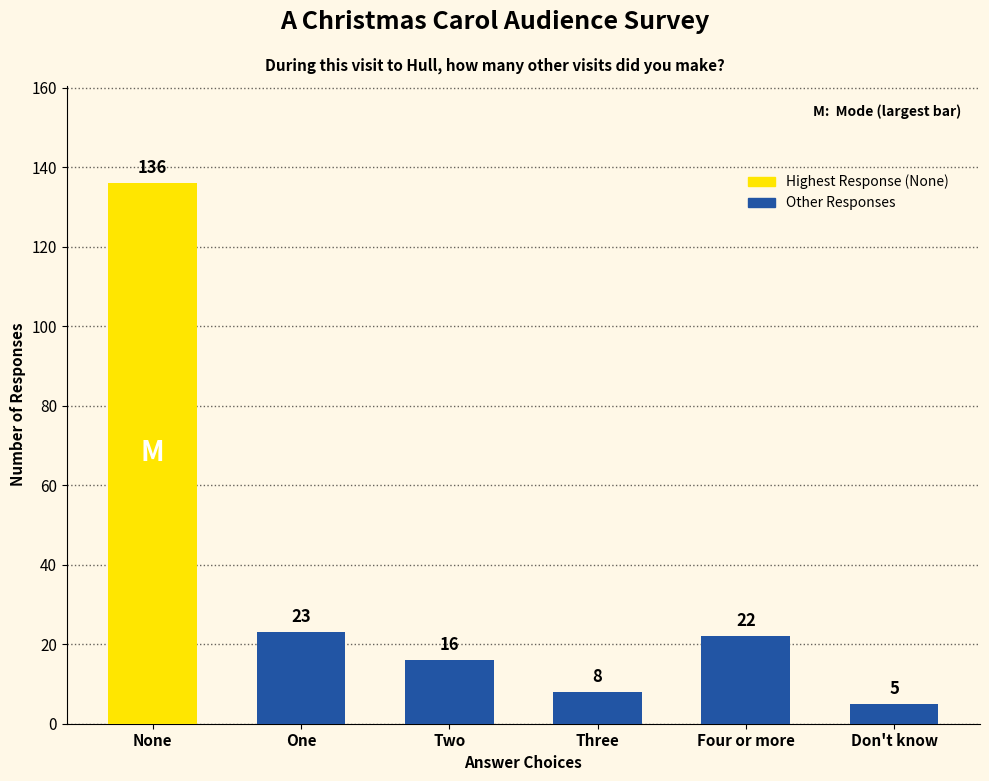

Count the number of categories in the chart.

6